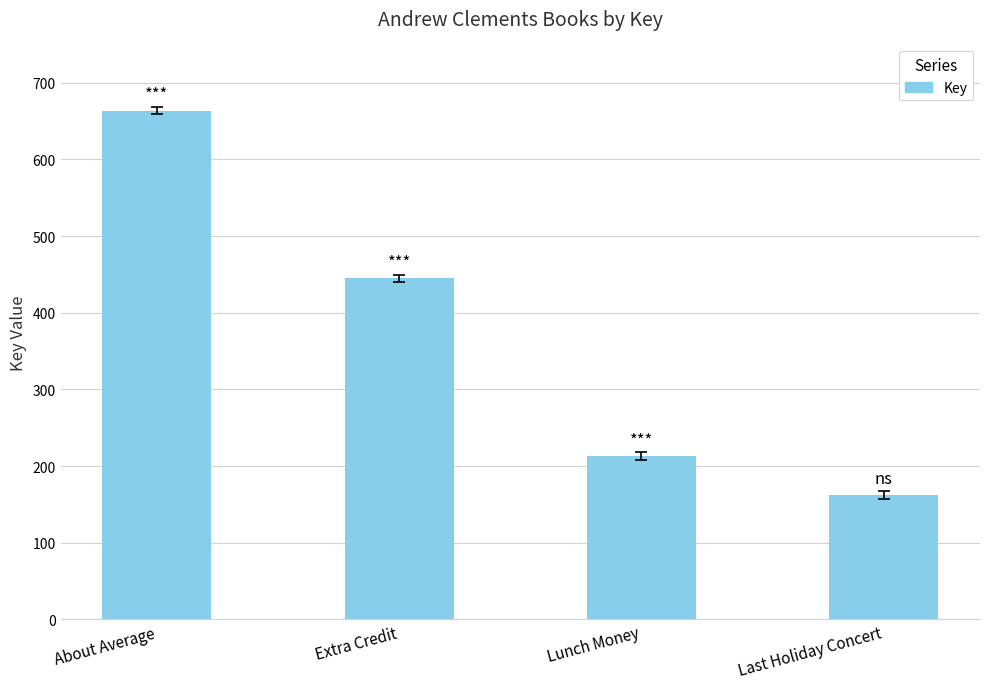

Are the bars horizontal?

No